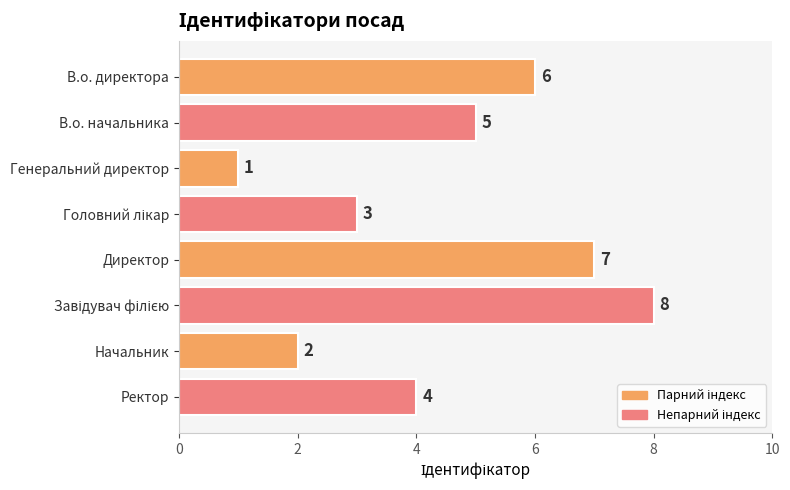

How many data points does each series have?

8